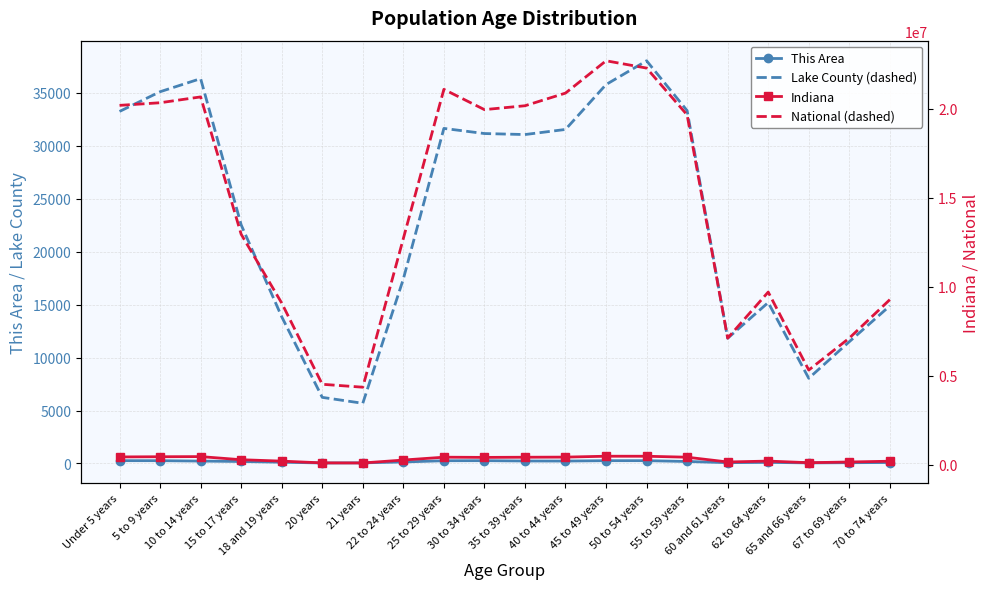

True or false: National (dashed) and Indiana intersect in this chart.

False